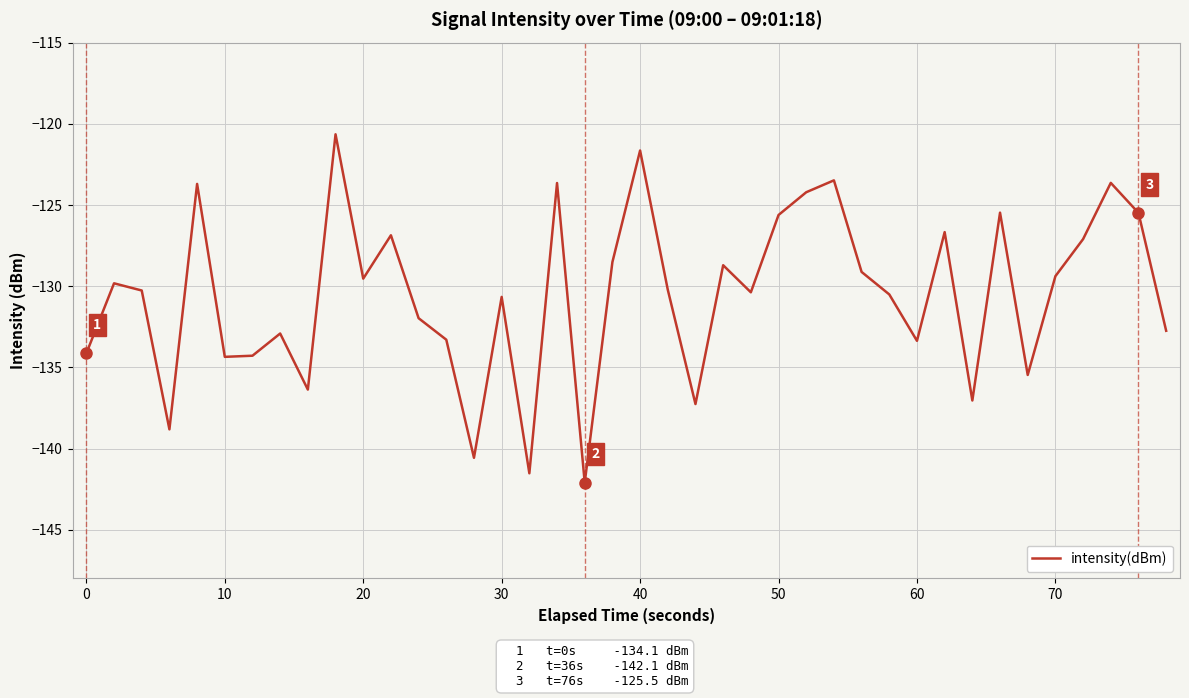

What is the minimum value shown in the chart?

-142.1